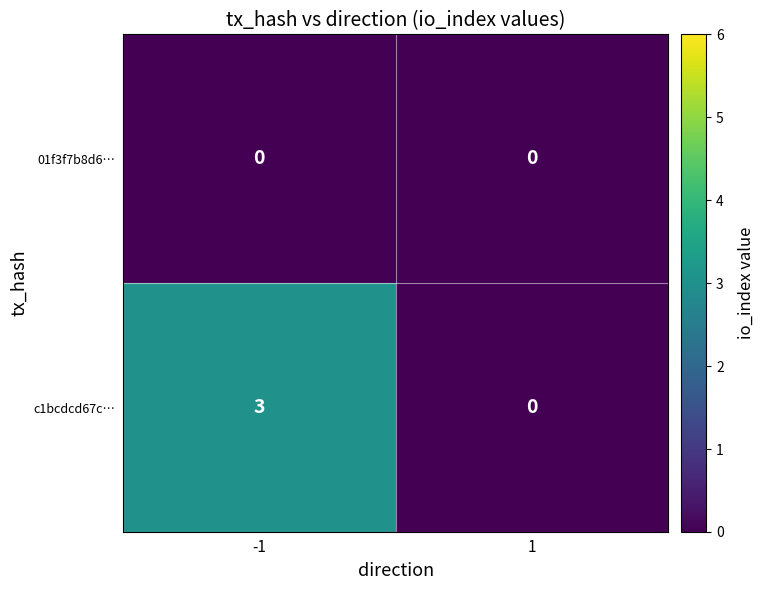

What is the maximum value shown in the chart?

3